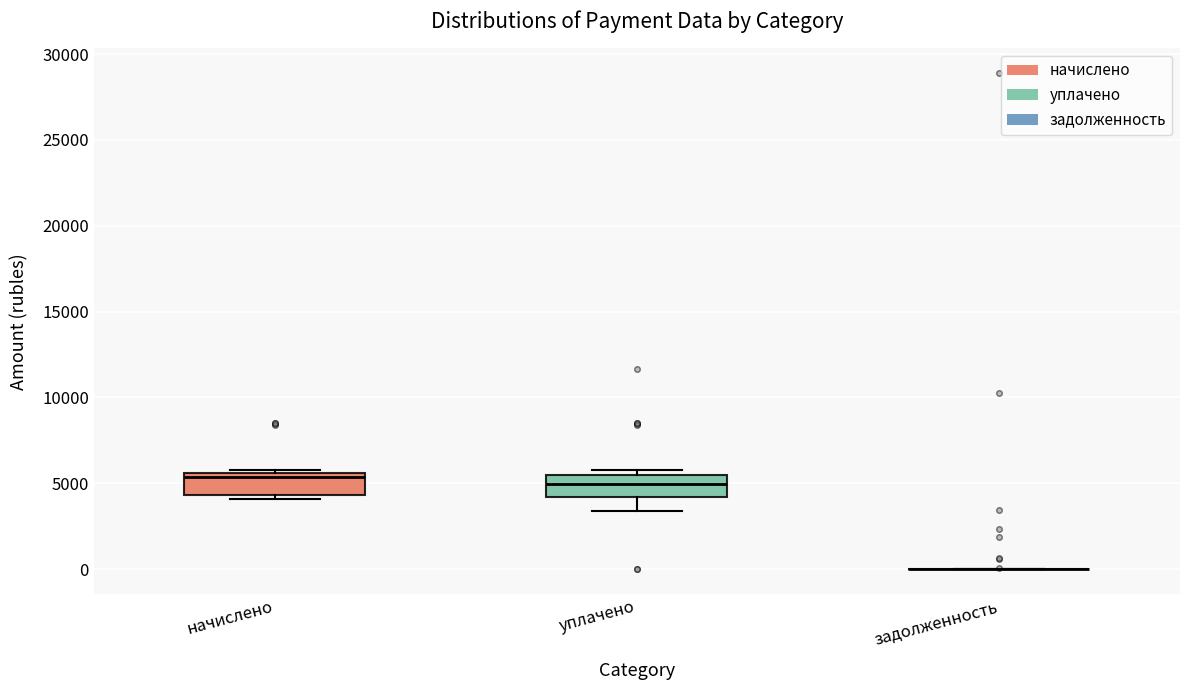

Reading left to right, transcribe this box plot: for each box, give where its median line is, the range the box spans, and where its two whiskers end, as read against the y-axis. The values are not printed on the chart, so give them approximately, as read against the axis.

начислено: median 5500 (just below the box's upper edge), box 4500 to 5500, whiskers 4000 to 6000
уплачено: median 5000, box 4000 to 5500, whiskers 3500 to 6000
задолженность: box collapsed to a line at 0, whiskers 0 to 0